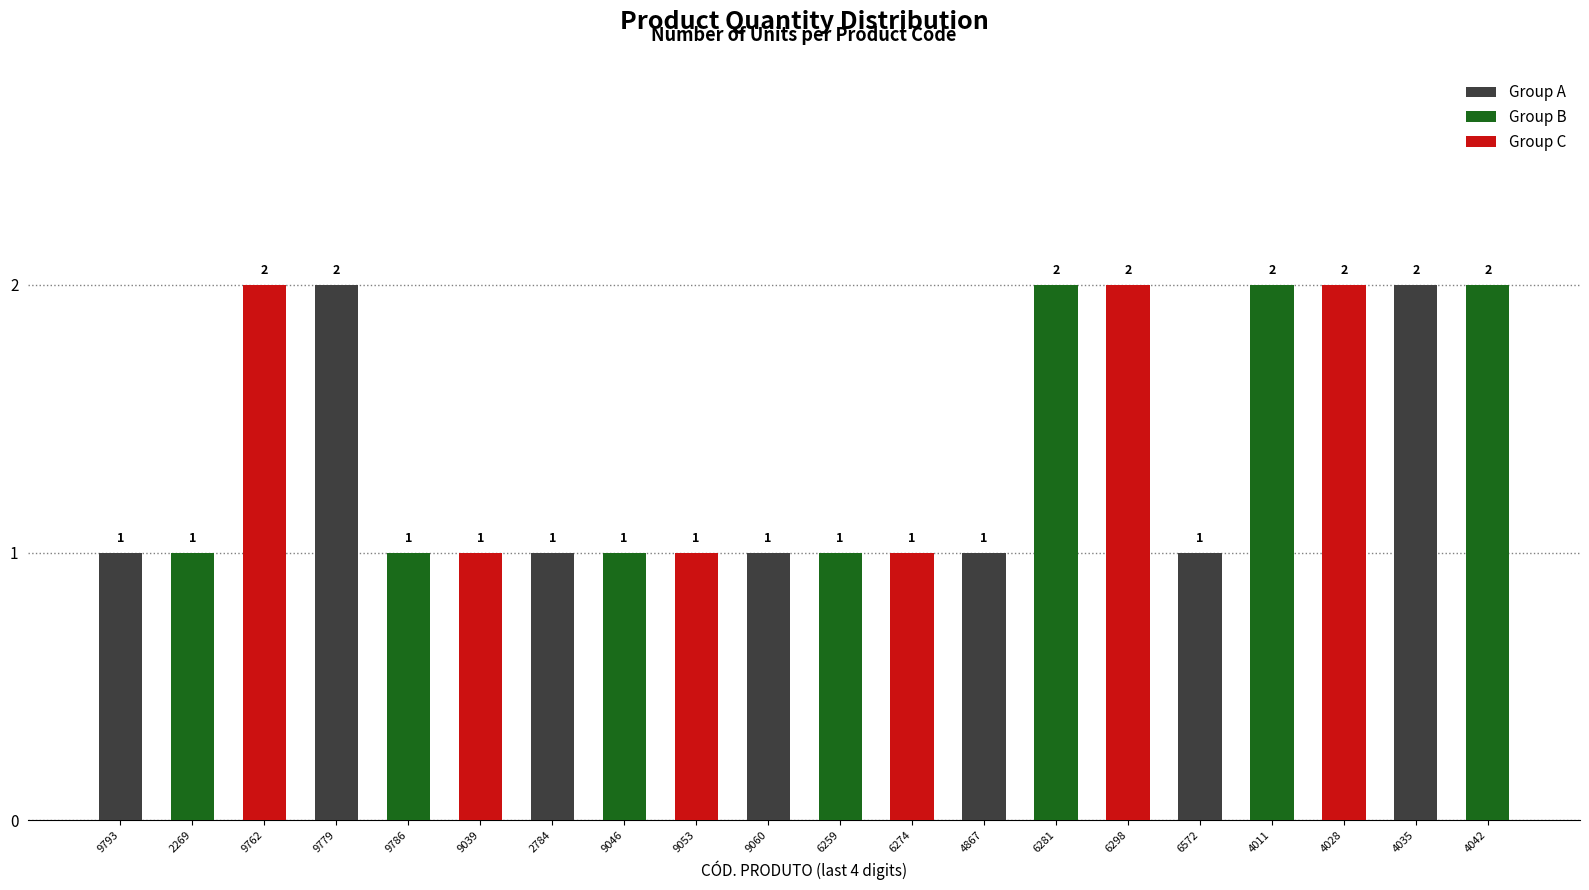

How many values are between 1 and 2?

20